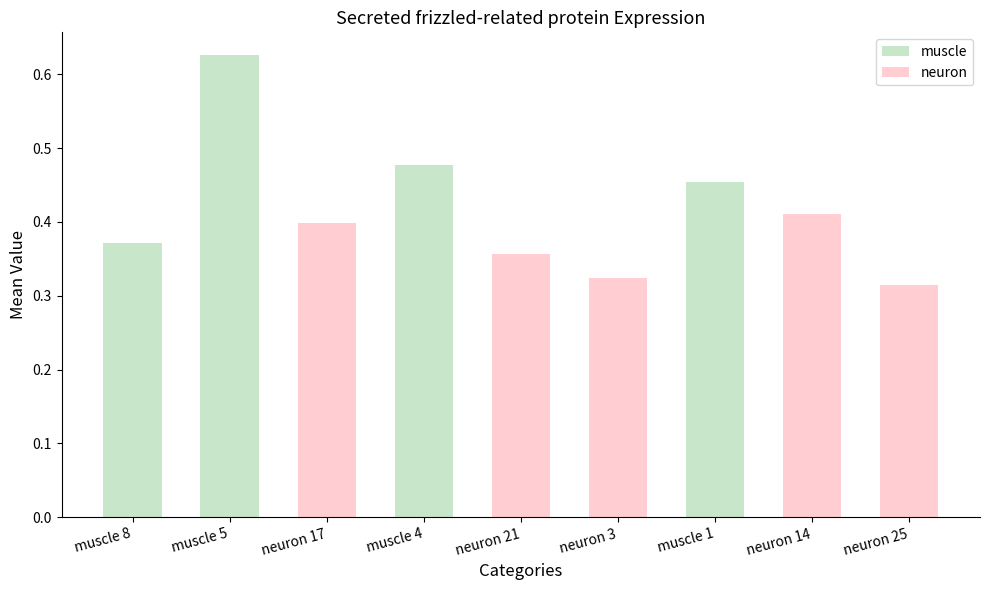

The chart shows a value of 0.4 at neuron 21. True or false?

True